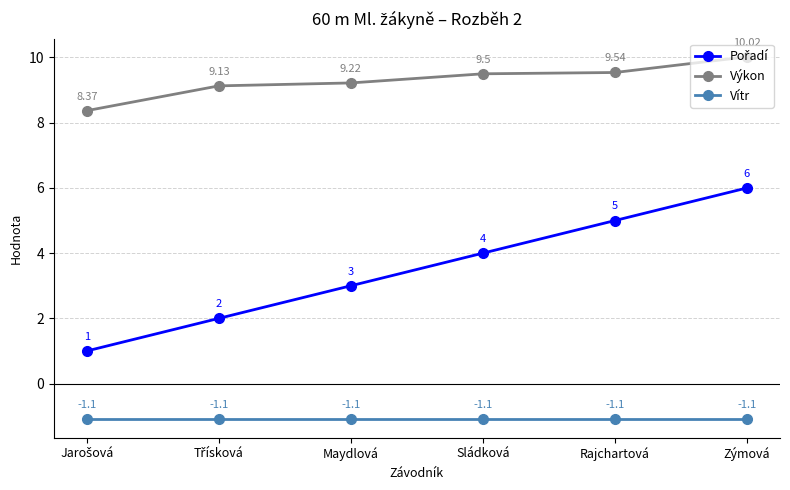

What is the difference between the second highest and second lowest values in the Výkon series?

0.4